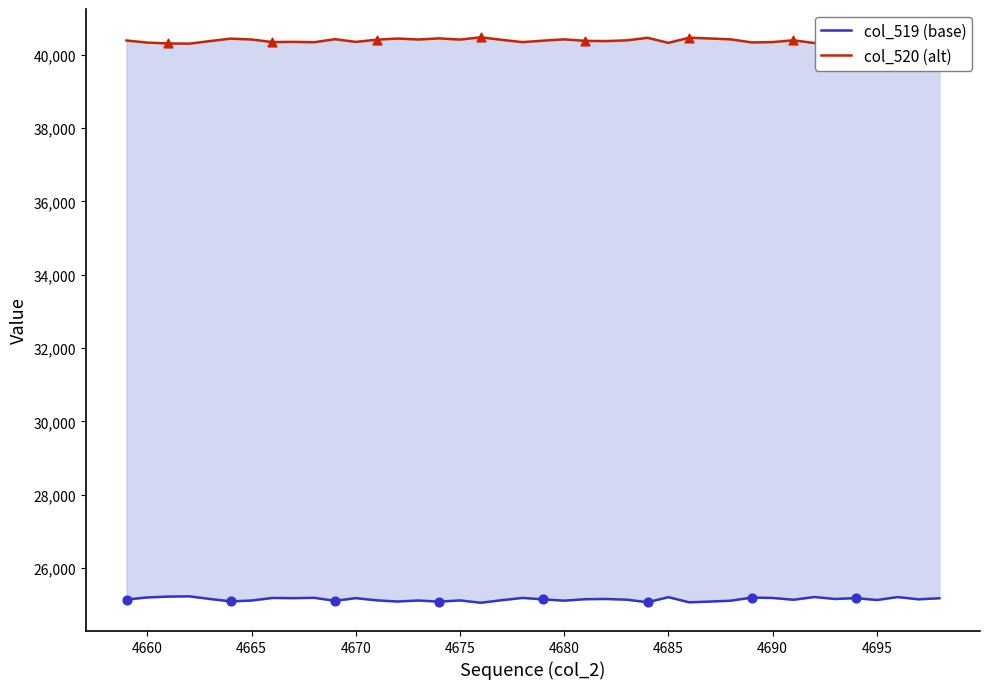

Which series contains the lowest Y value?

col_519 (base)